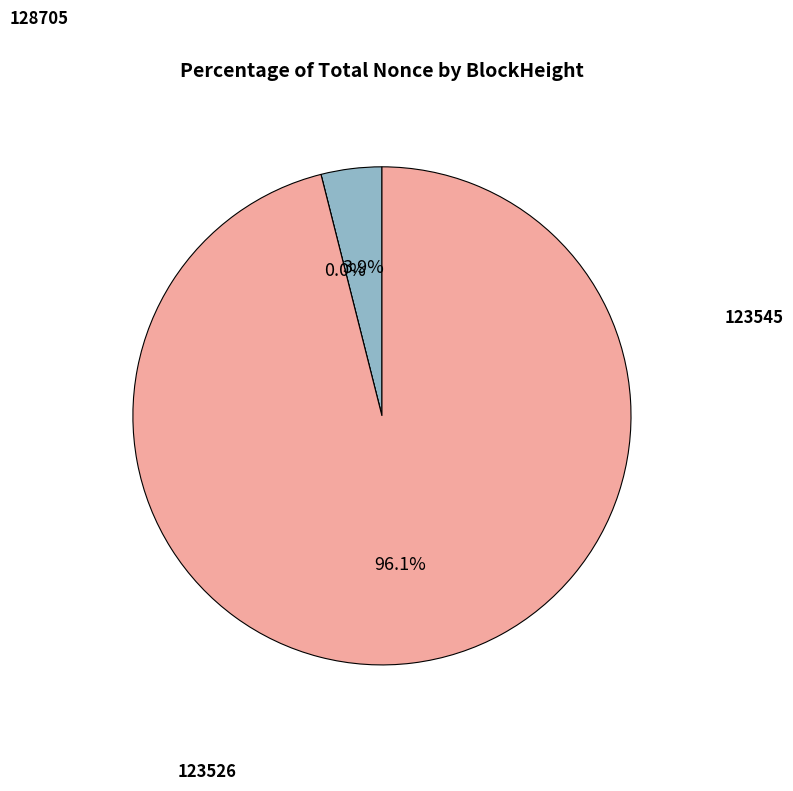

What is the largest slice in the pie chart?

123526